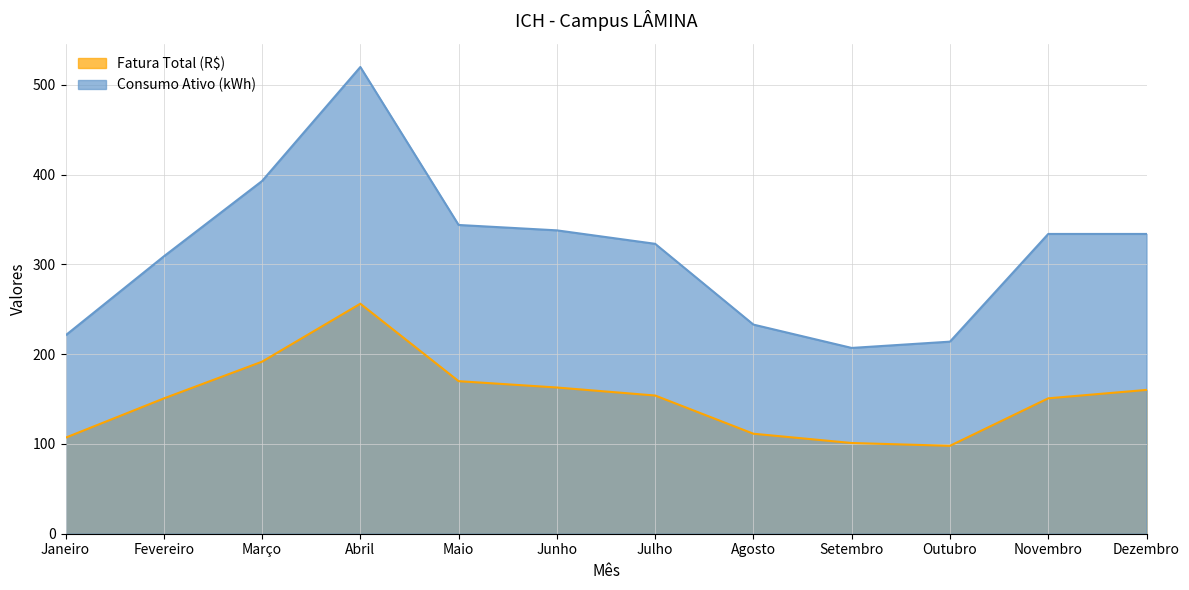

Reading left to right, list all the values displayed in this chart.

Fatura Total (R$): 107.0	150.7	191.7	256.2	170.0	162.9	154.0	111.4	101.1	97.9	150.9	160.2
Consumo Ativo (kWh): 221.0	309.0	393.0	520.0	344.0	338.0	323.0	233.0	207.0	214.0	334.0	334.0